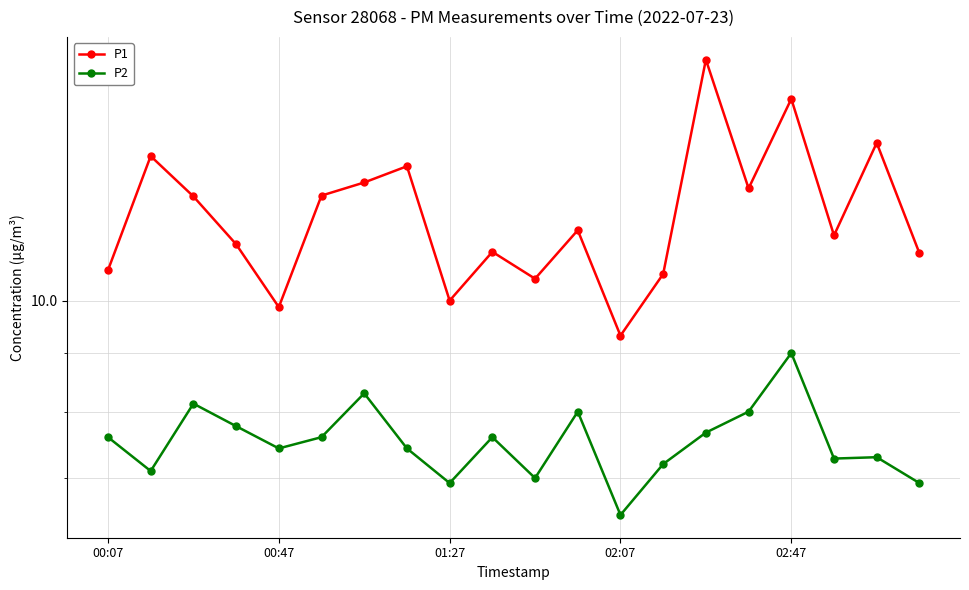

Which series has the largest total across all categories?

P1